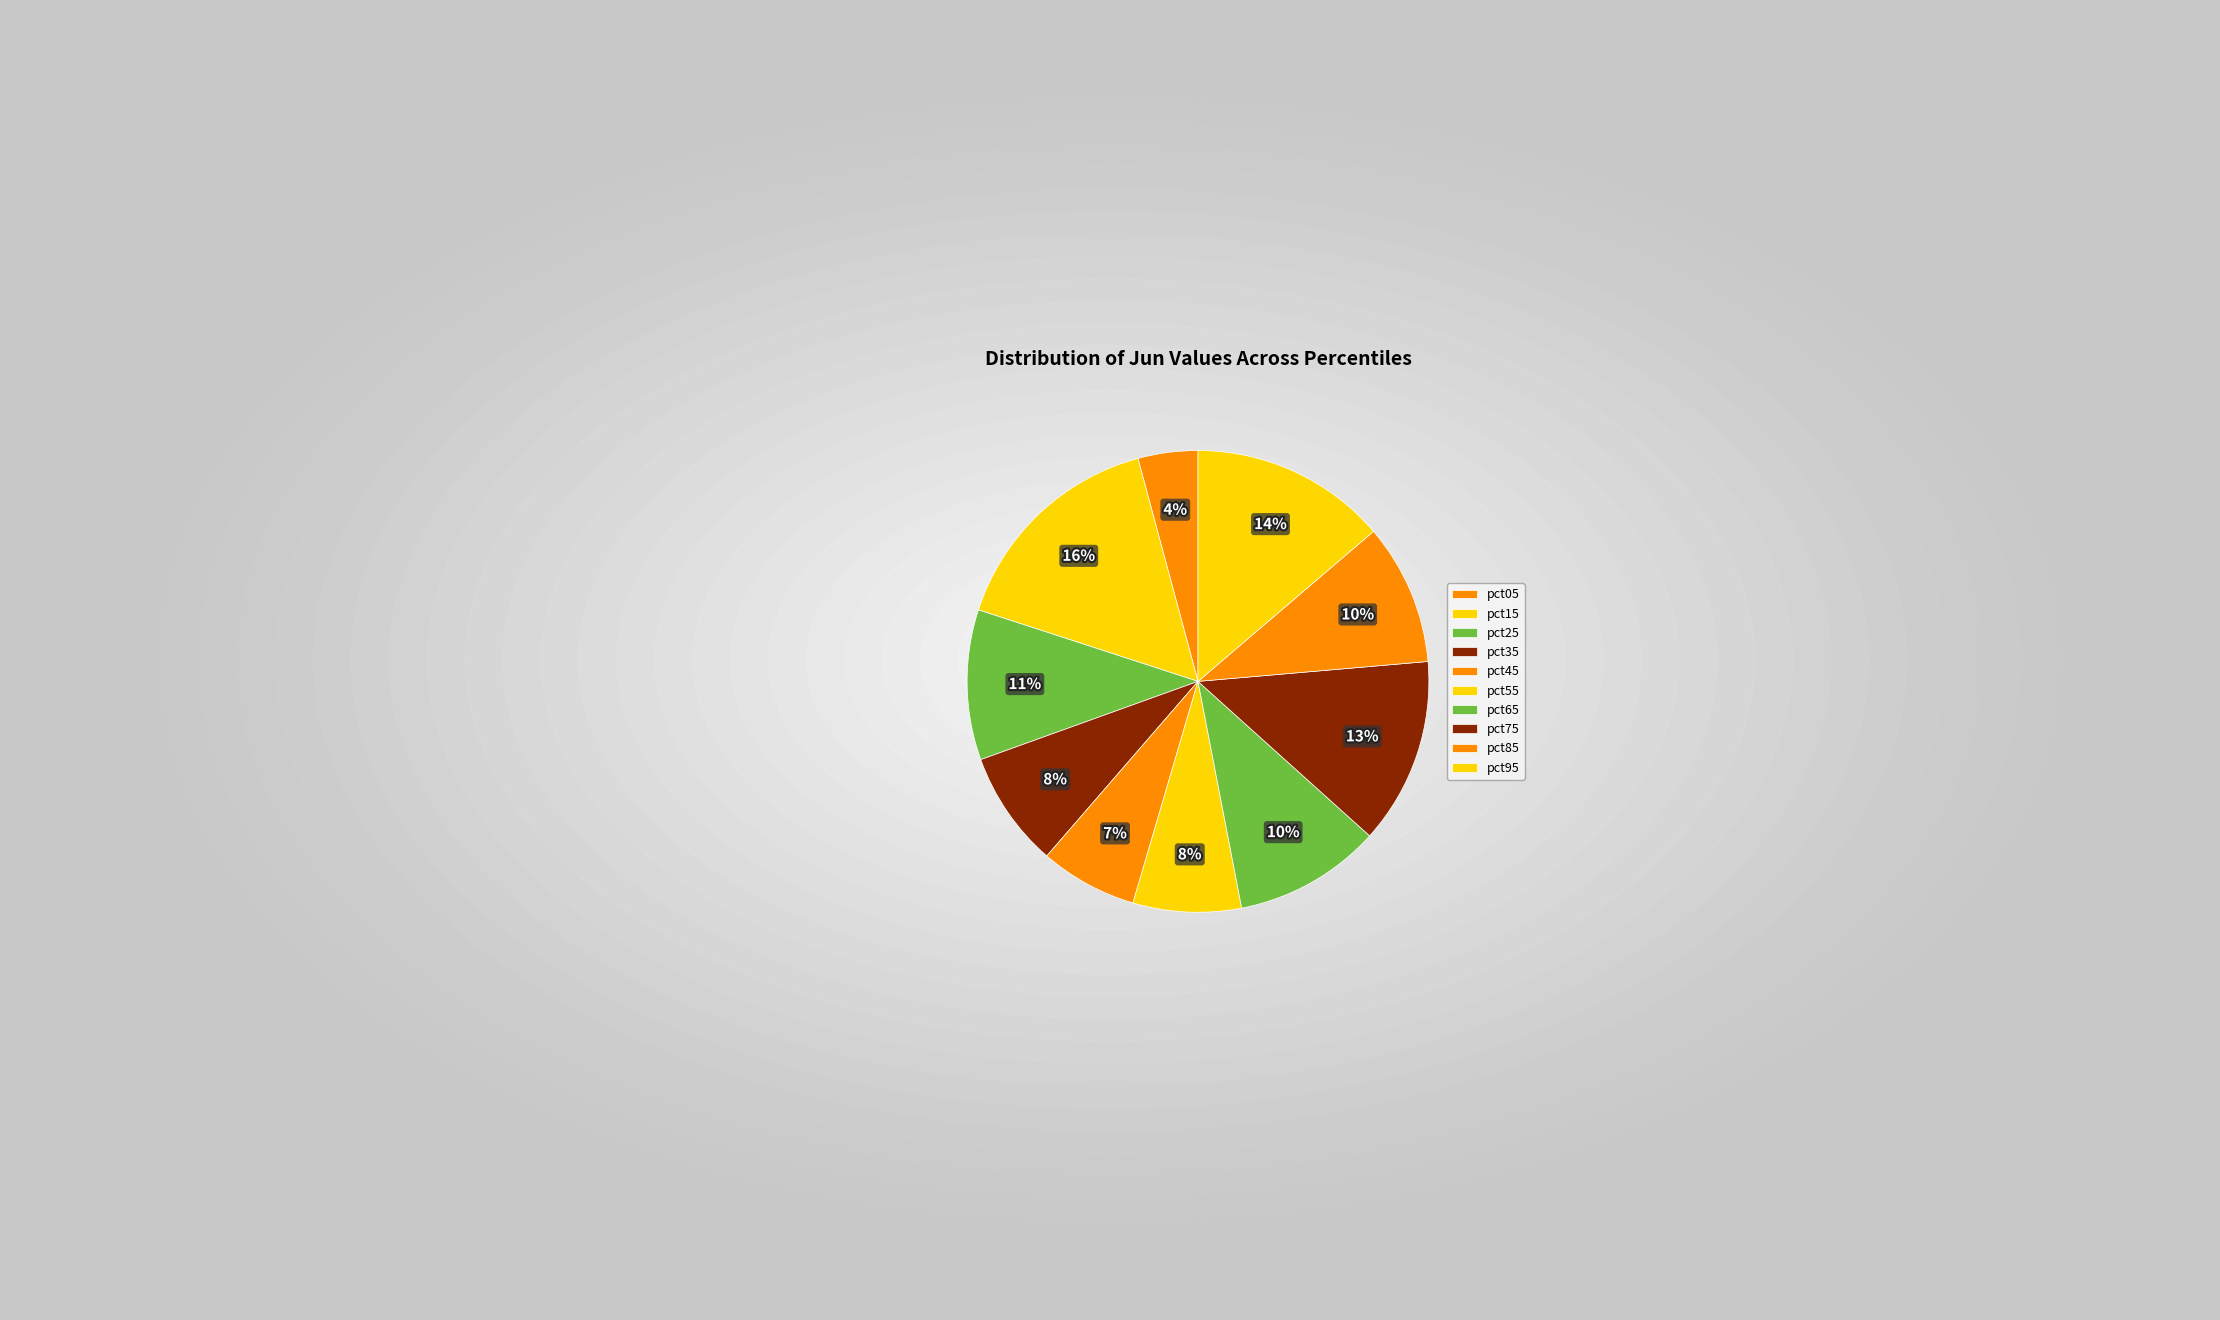

Is there a majority slice in this chart?

No